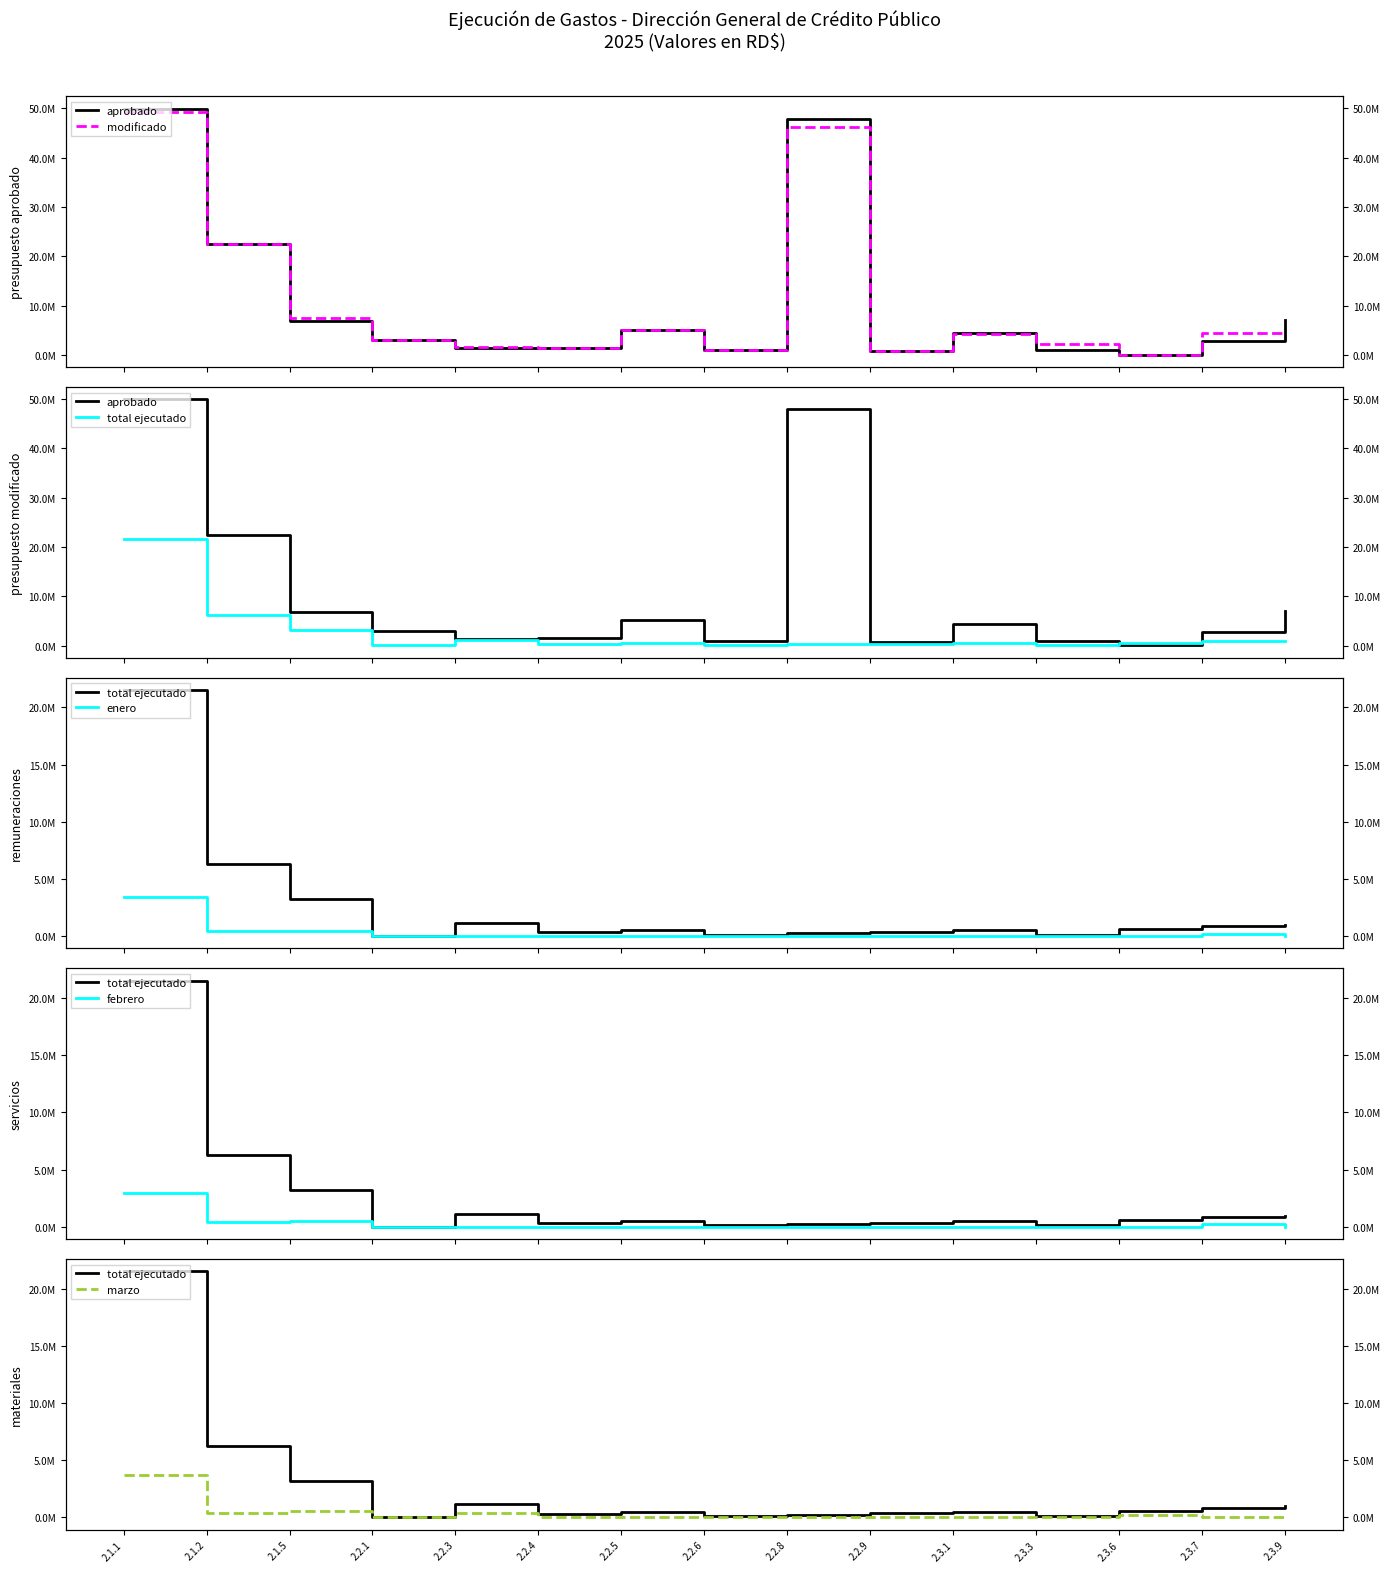

How many times do modificado and marzo cross each other?

2